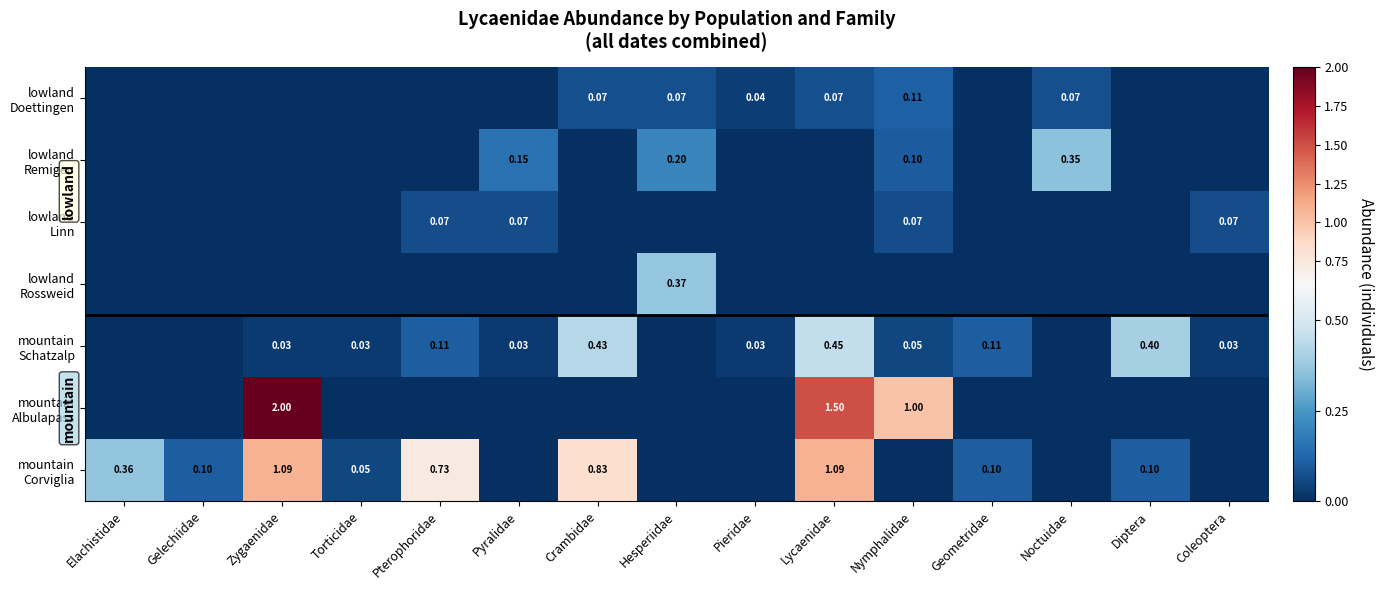

True or false: mountain Schatzalp has a value of 0.0 at Pieridae.

True